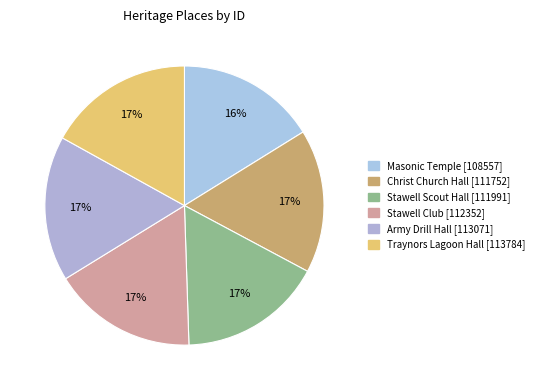

Which category has the biggest portion of the pie?

Traynors Lagoon Hall (former Mechanics) [113784]